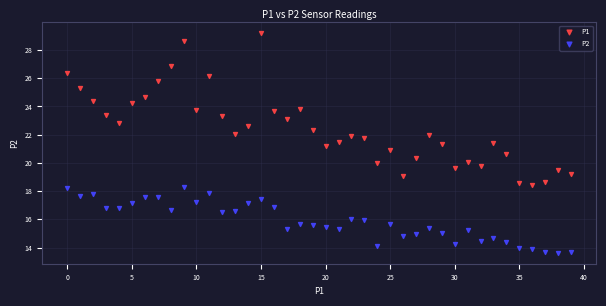

Which series reaches the minimum Y coordinate?

P2